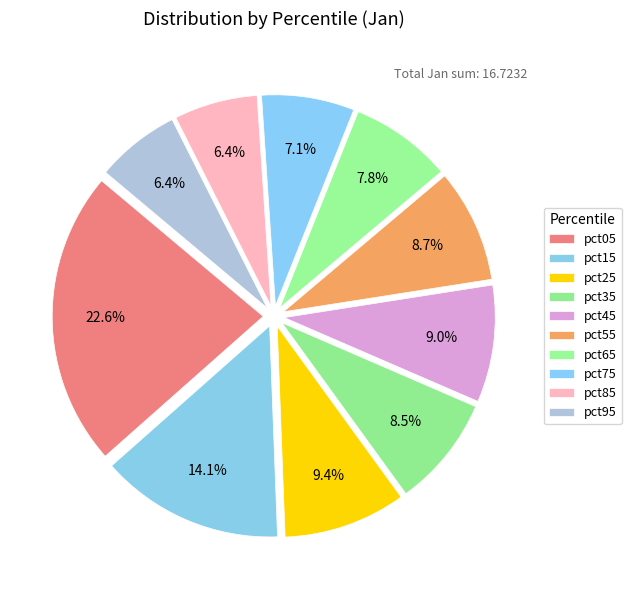

What percentage is the pct75 slice, to the nearest percent?

7%